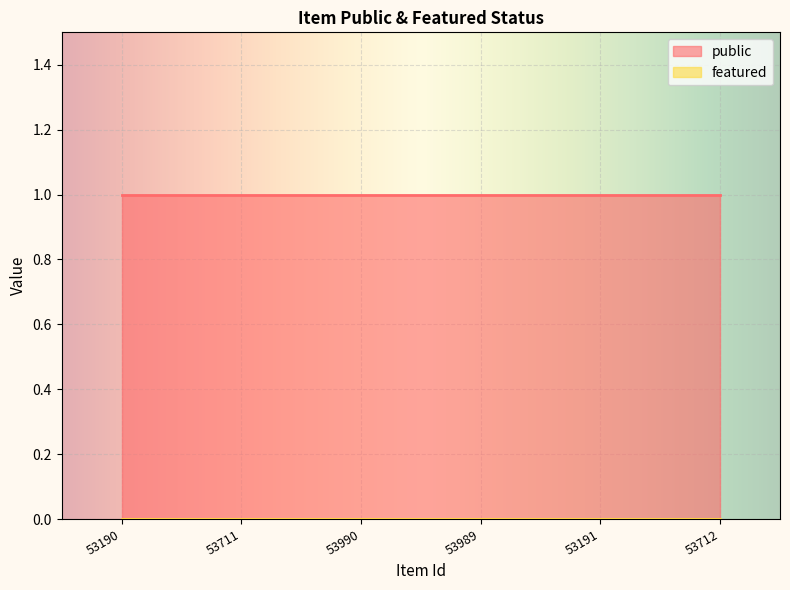

Which has a higher value, 53191 or 53190?

53191